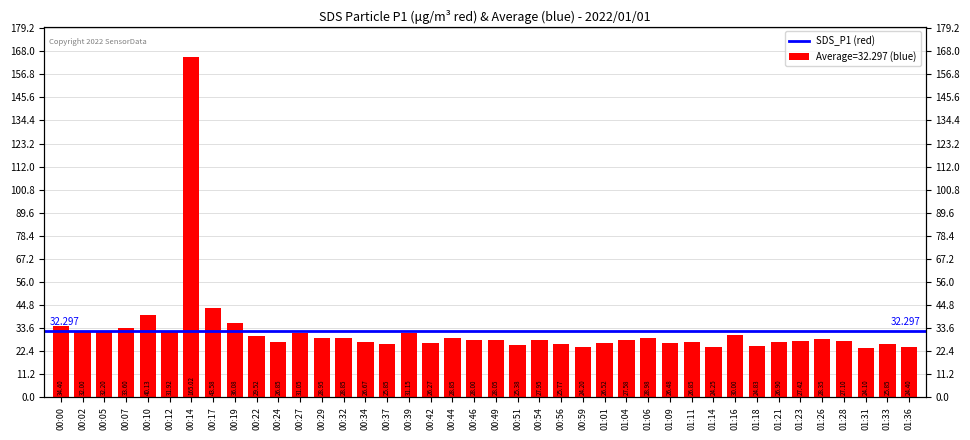

Reading right to left, extract all data points from this chart.

01:36=24.4	01:33=25.9	01:31=24.1	01:28=27.1	01:26=28.4	01:23=27.4	01:21=26.9	01:18=24.8	01:16=30.0	01:14=24.2	01:11=26.9	01:09=26.5	01:06=29.0	01:04=27.6	01:01=26.5	00:59=24.2	00:56=25.8	00:54=27.9	00:51=25.4	00:49=28.1	00:46=28.0	00:44=28.9	00:42=26.3	00:39=31.1	00:37=25.9	00:34=26.7	00:32=28.9	00:29=28.9	00:27=31.1	00:24=26.9	00:22=29.5	00:19=36.1	00:17=43.6	00:14=165.0	00:12=31.9	00:10=40.1	00:07=33.6	00:05=32.2	00:02=32.0	00:00=34.4